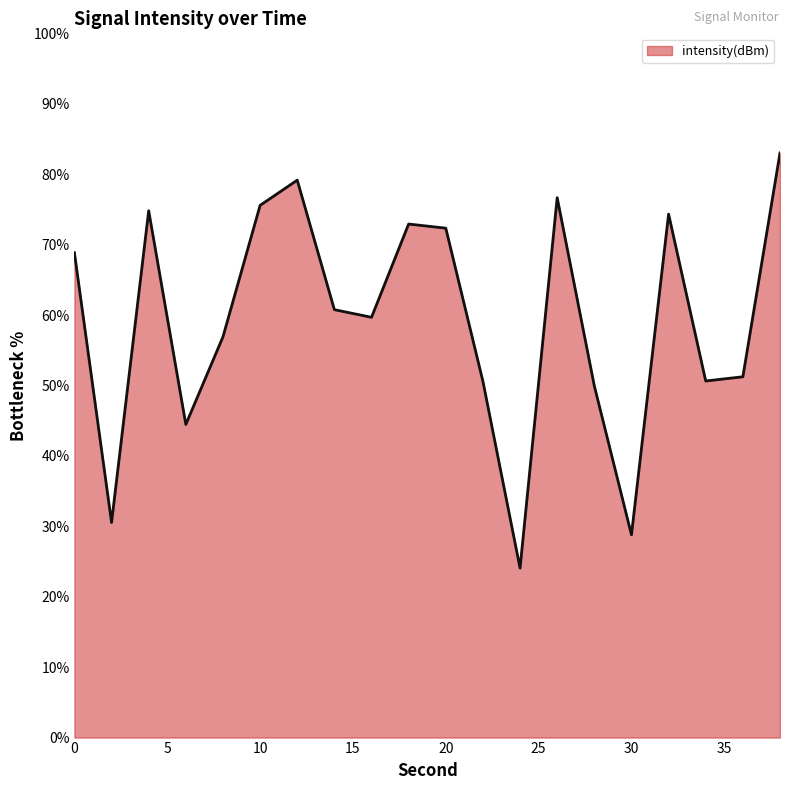

What is the smallest value displayed?

24.1